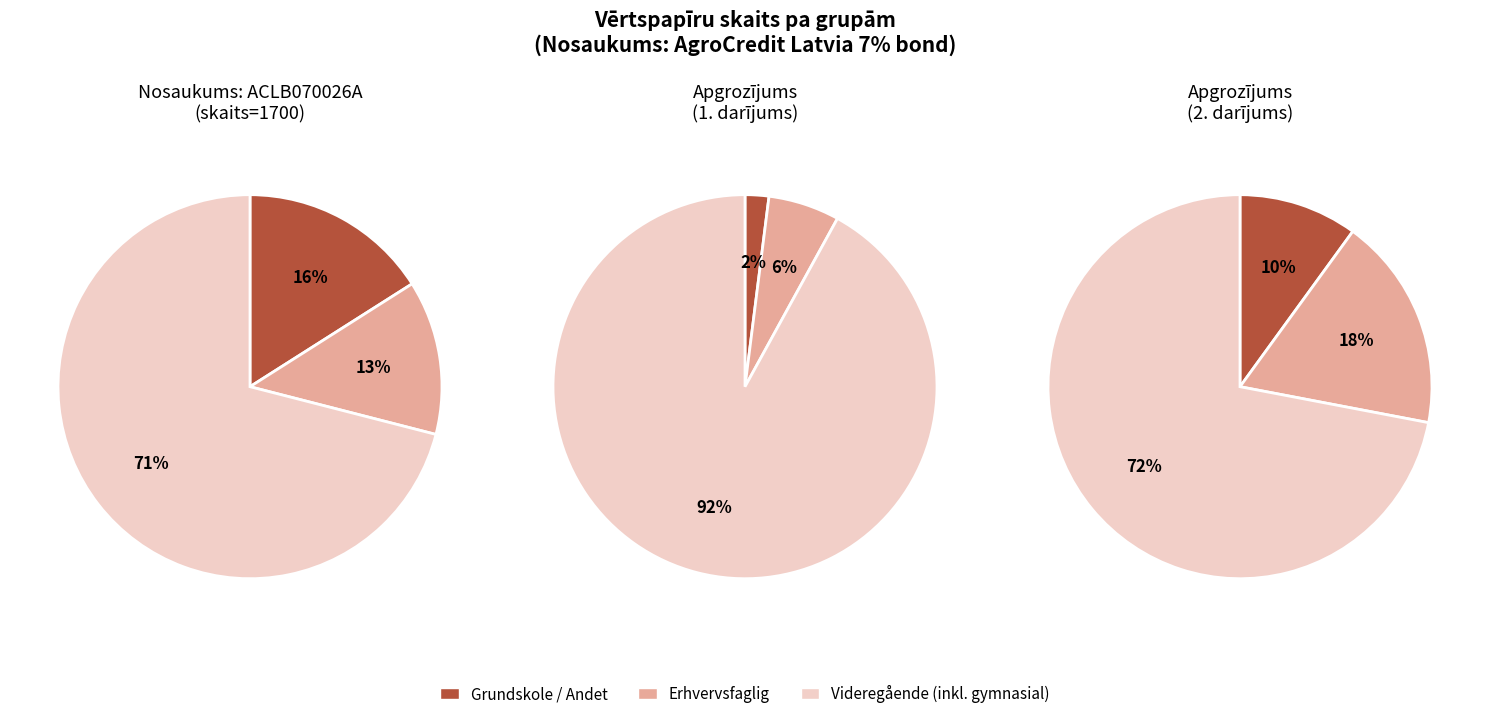

Does 1700 represent more than half of the total?

No